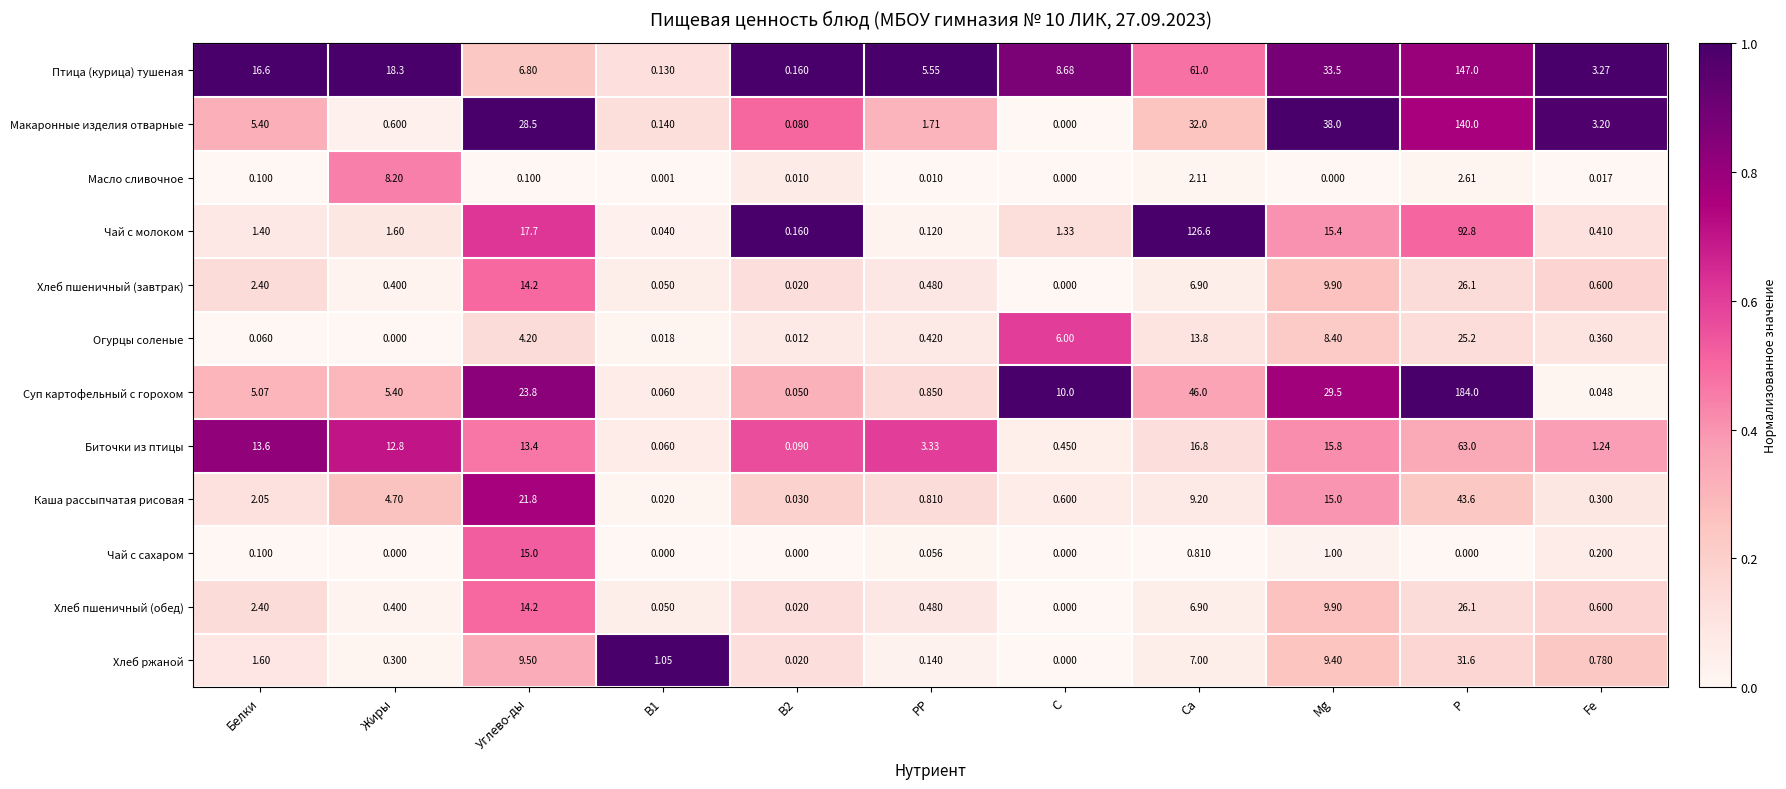

At which category is the sum across all series the highest?

P